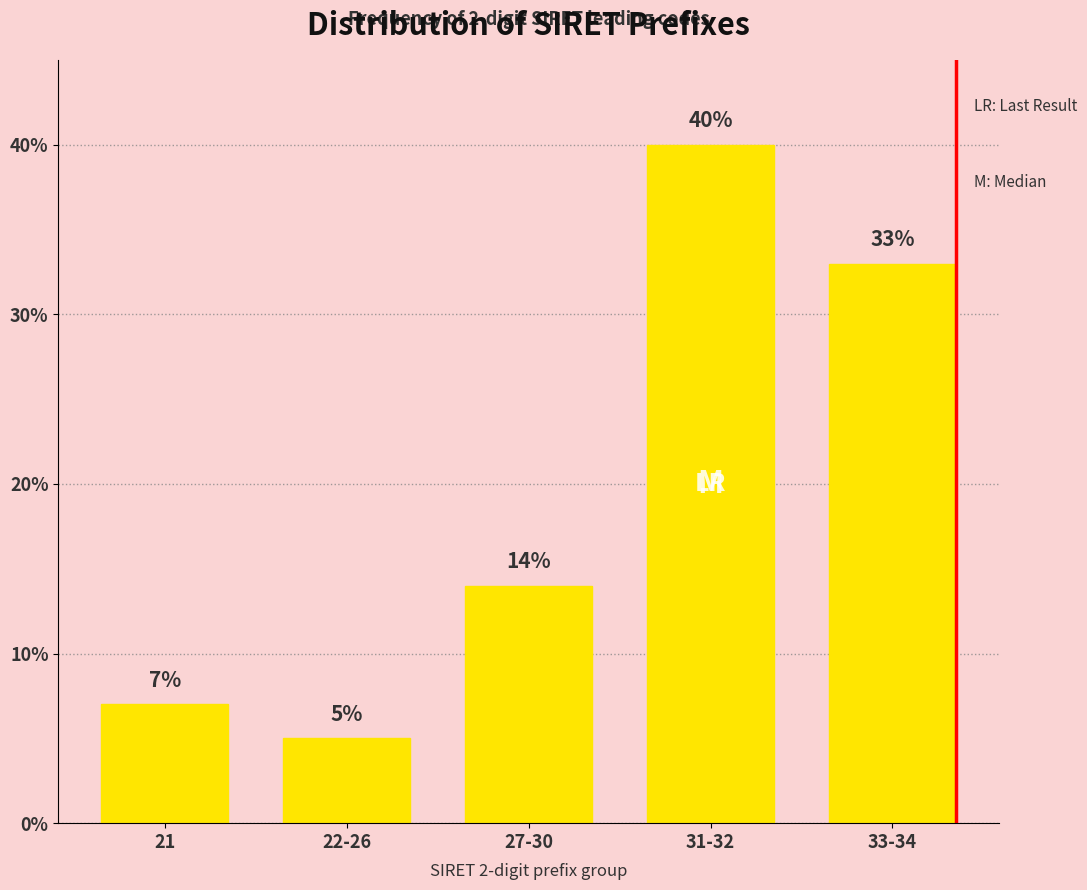

Reading right to left, transcribe all the data shown in this chart.

33	40	14	5	7